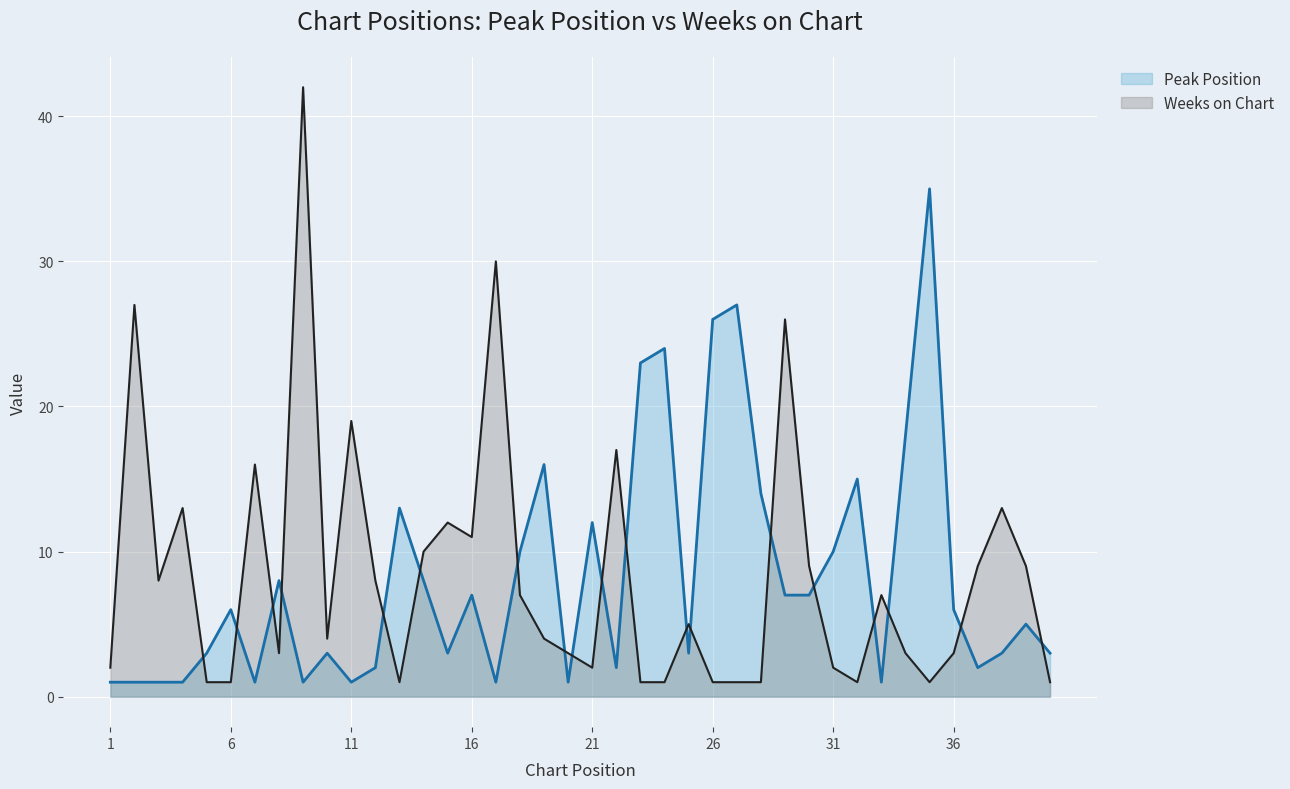

What is the maximum value for Peak Position?

35